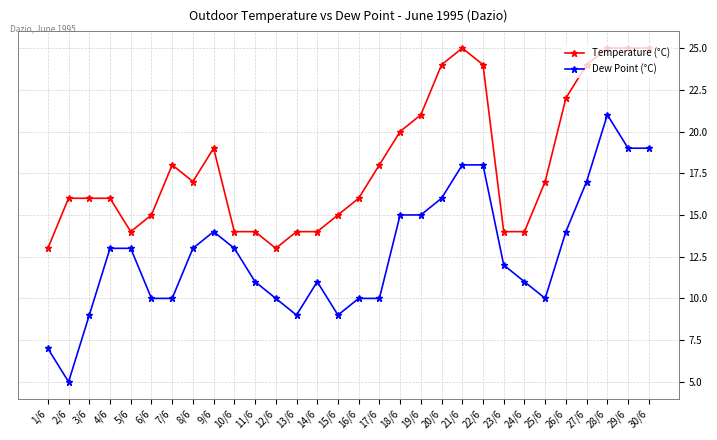

Rank the series by their maximum value, from highest to lowest.

Temperature (°C), Dew Point (°C)